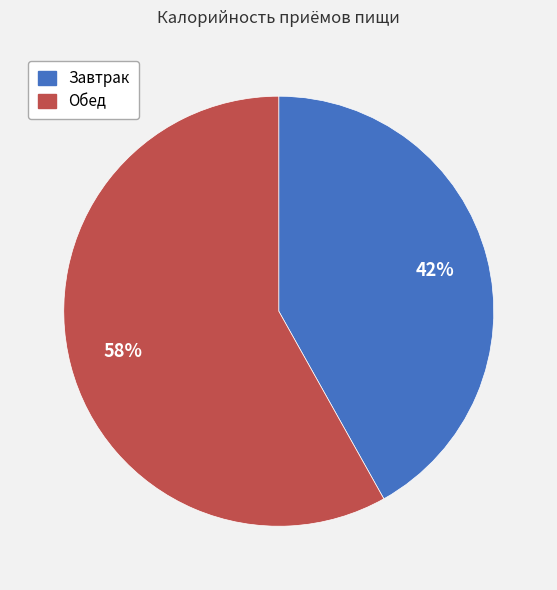

The Обед slice represents 65% of the pie. True or false?

False